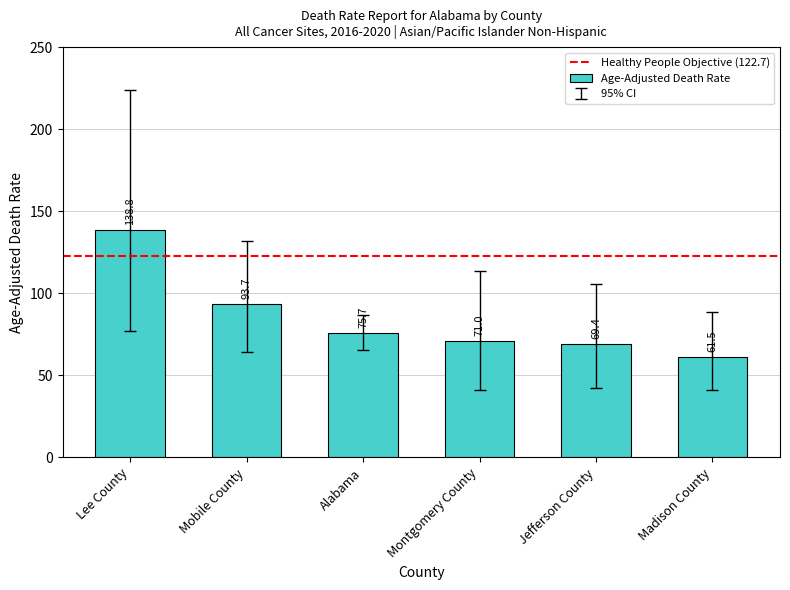

How many bars are there in total?

6